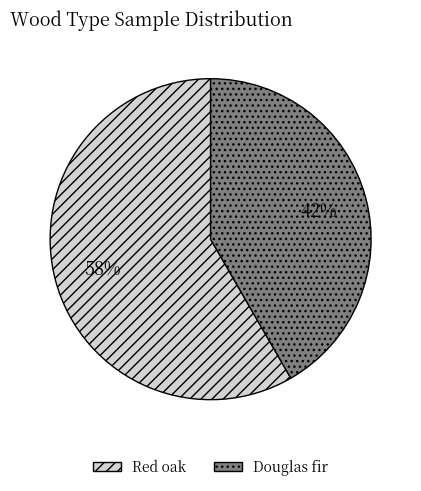

Combined, do Douglas fir and Red oak account for over 50%?

Yes